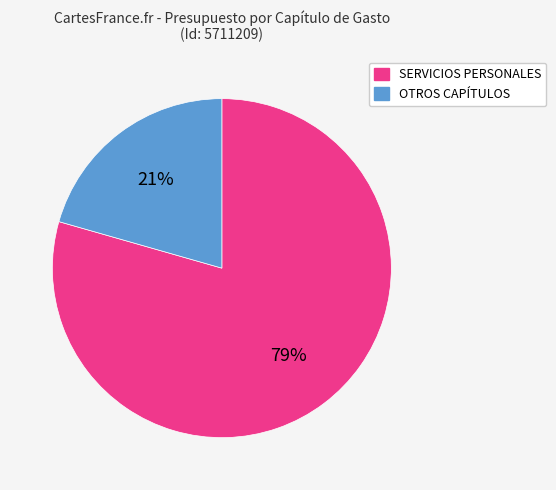

How many segments does this pie chart have?

2